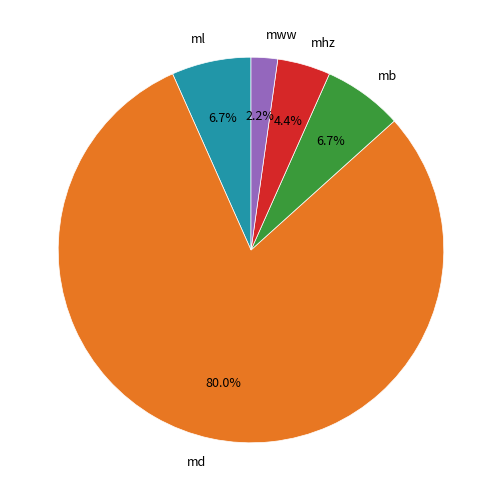

Is there a majority slice in this chart?

Yes